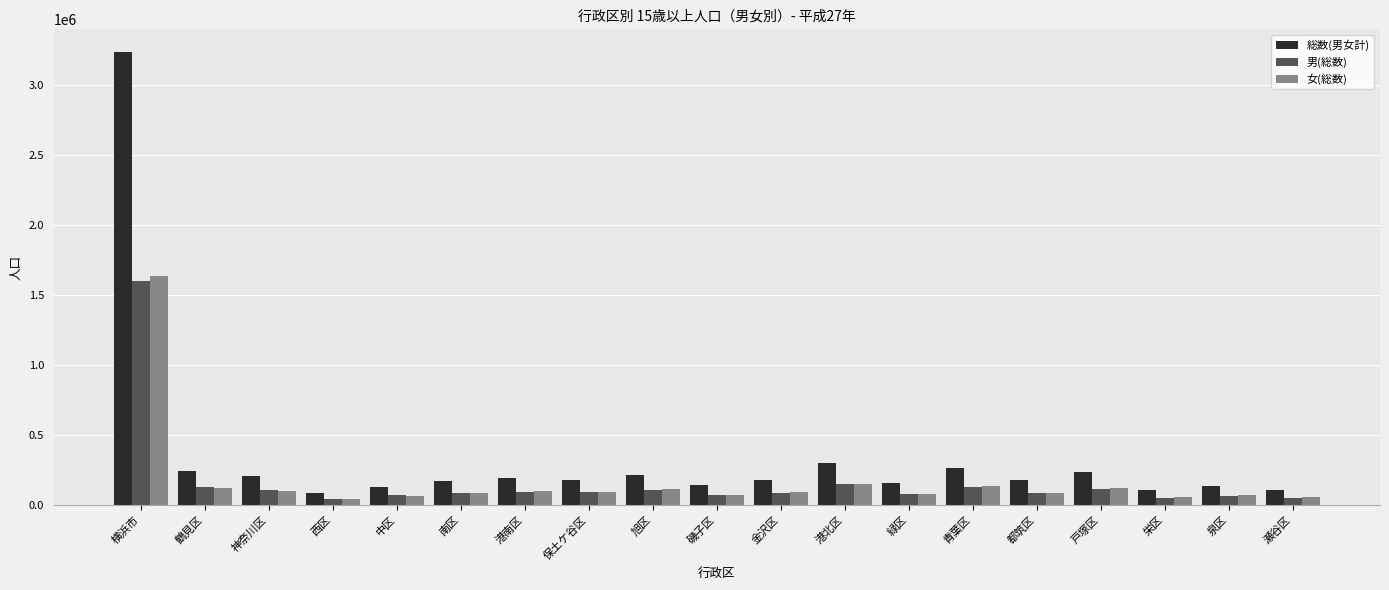

What is the smallest value displayed?

43187